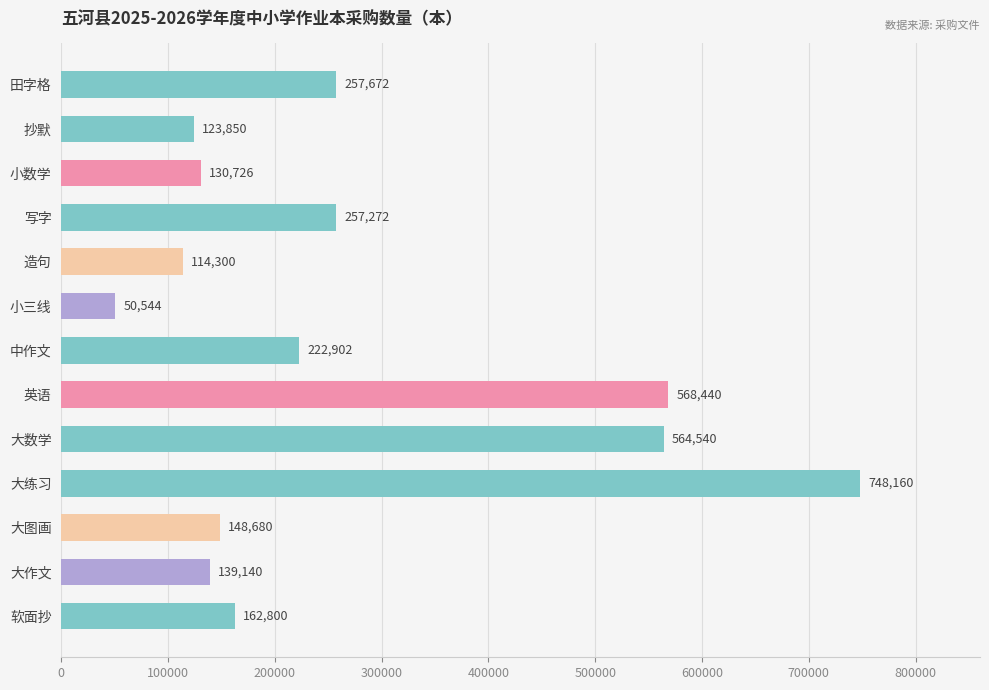

How many distinct data groups are displayed?

1